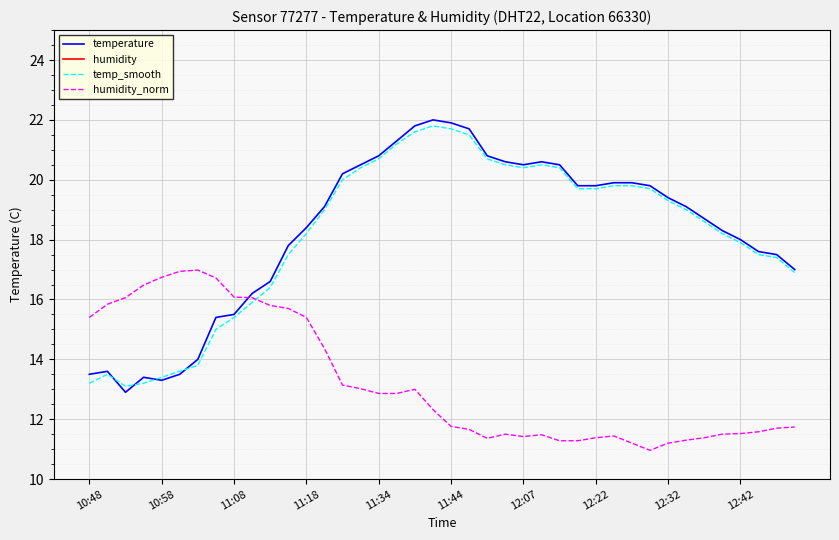

At which label does humidity_norm first exceed 12?

10:48